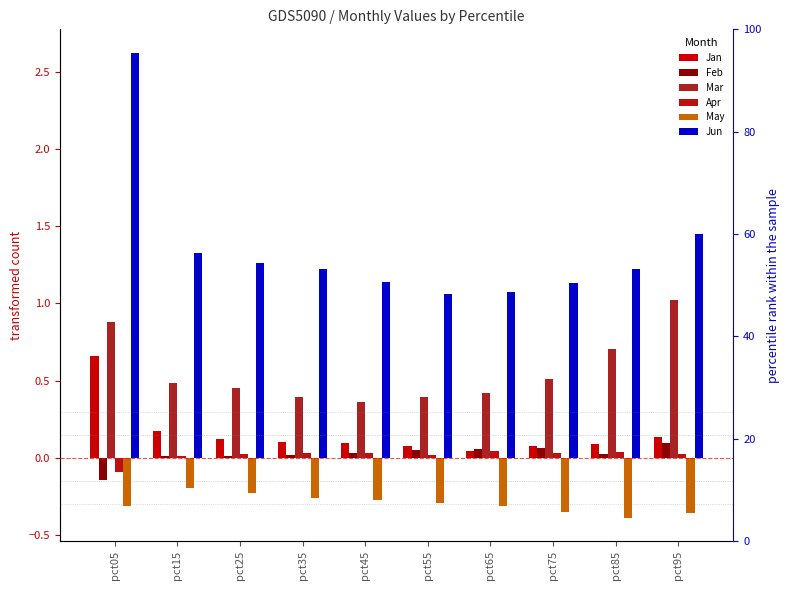

What is the value of the May bar at the 1st from the left?

-0.3